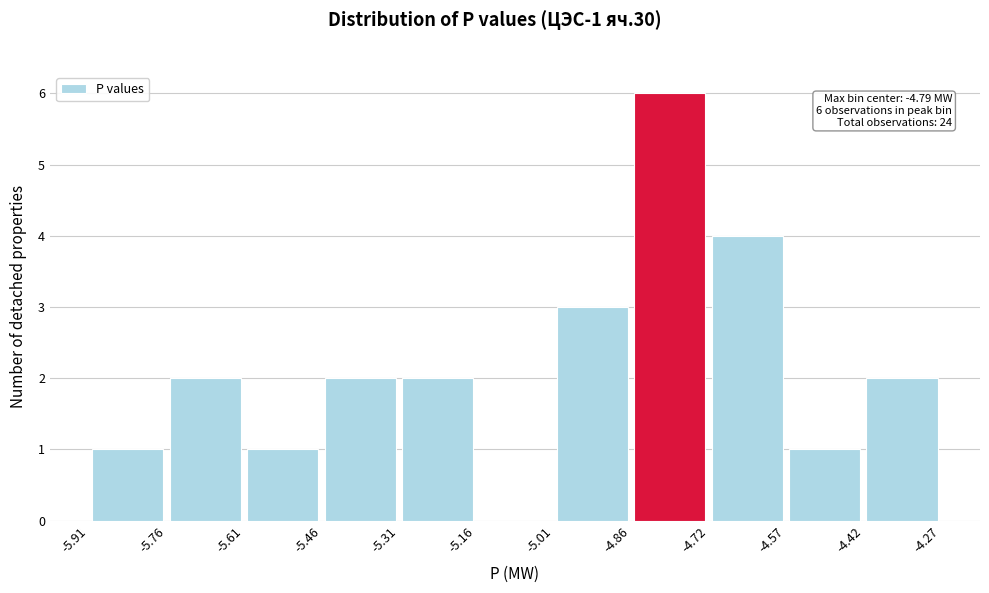

Over which range of the x-axis is the bar tallest?

-4.86 to -4.72